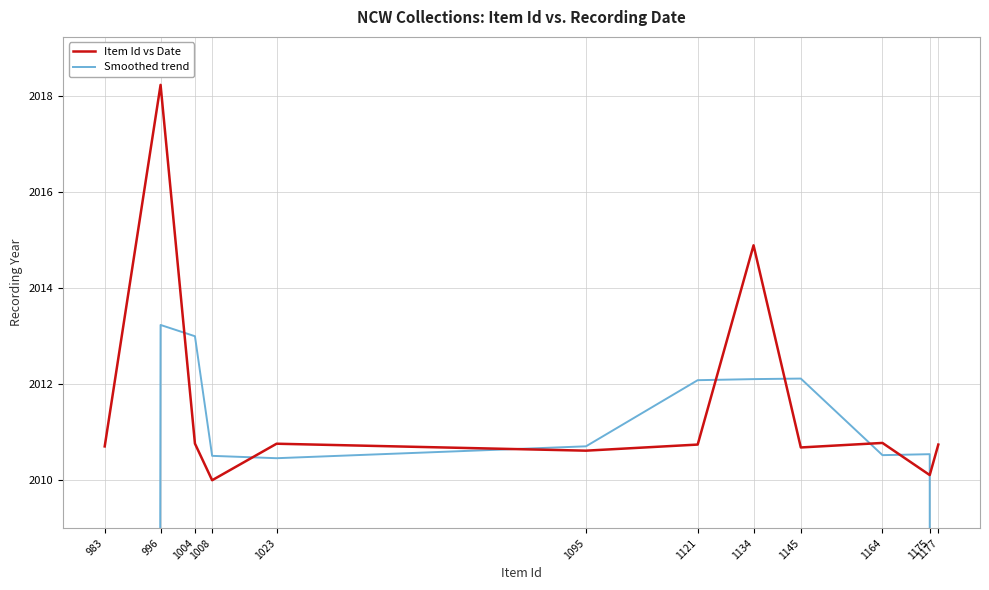

List the series in order of their peak value, highest first.

Item Id vs Date, Smoothed trend